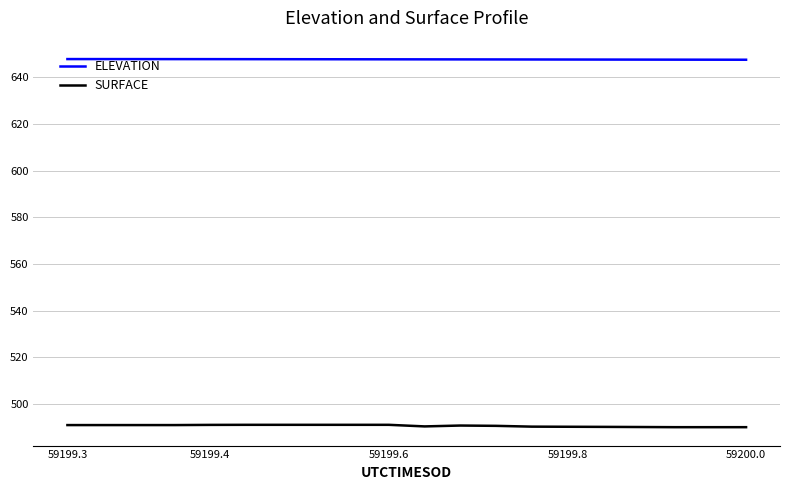

What are all the series names shown in the legend?

ELEVATION, SURFACE